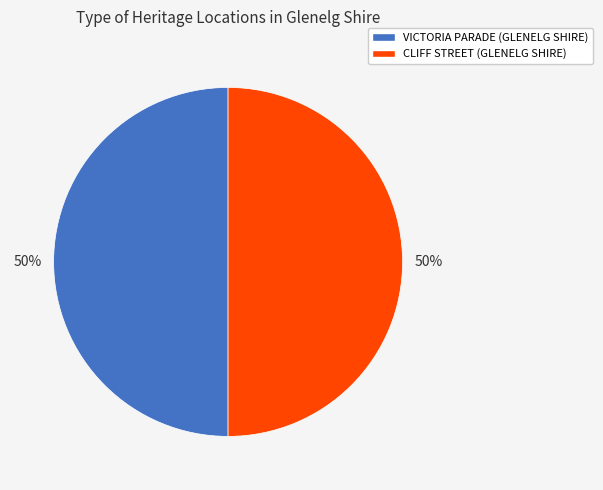

Is it true that CLIFF STREET (GLENELG SHIRE) is 50% of the pie?

True